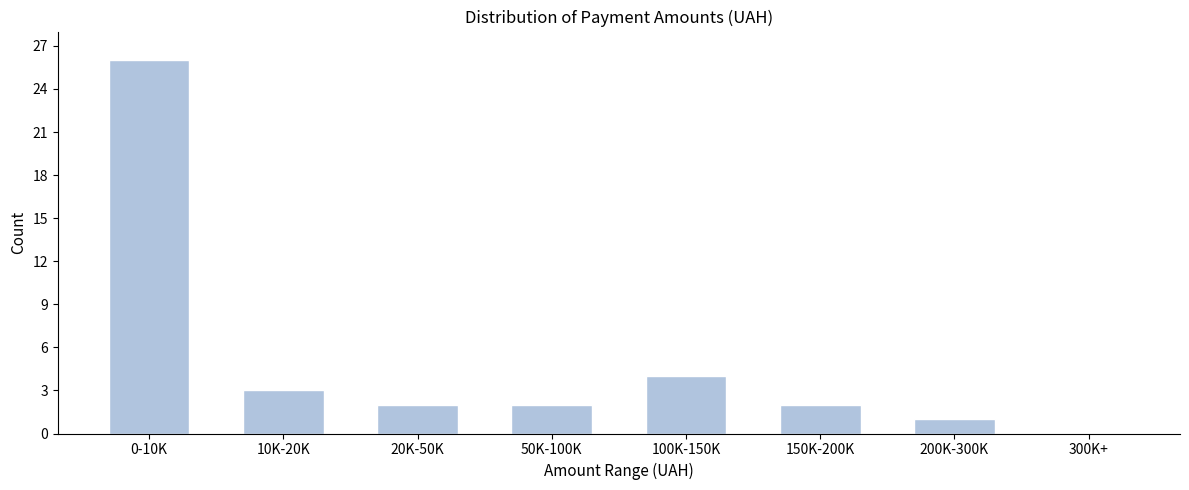

Reading left to right, transcribe all the data shown in this chart.

0-10K=26	10K-20K=3	20K-50K=2	50K-100K=2	100K-150K=4	150K-200K=2	200K-300K=1	300K+=0